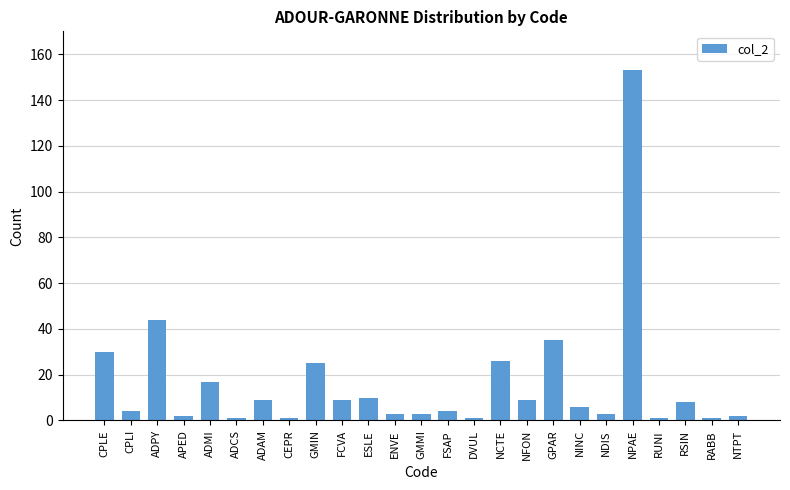

The value at ADCS is 1. True or false?

True